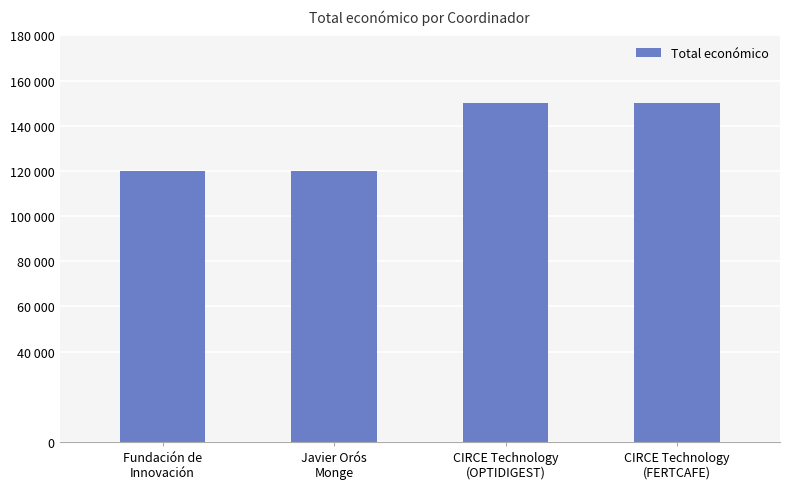

What value does the data have at Javier Orós
Monge, to the nearest 50?

120000